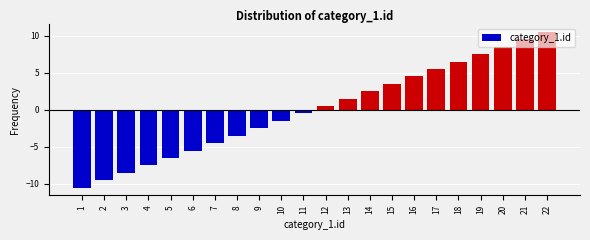

List the labels in order of value, smallest first.

1, 2, 3, 4, 5, 6, 7, 8, 9, 10, 11, 12, 13, 14, 15, 16, 17, 18, 19, 20, 21, 22